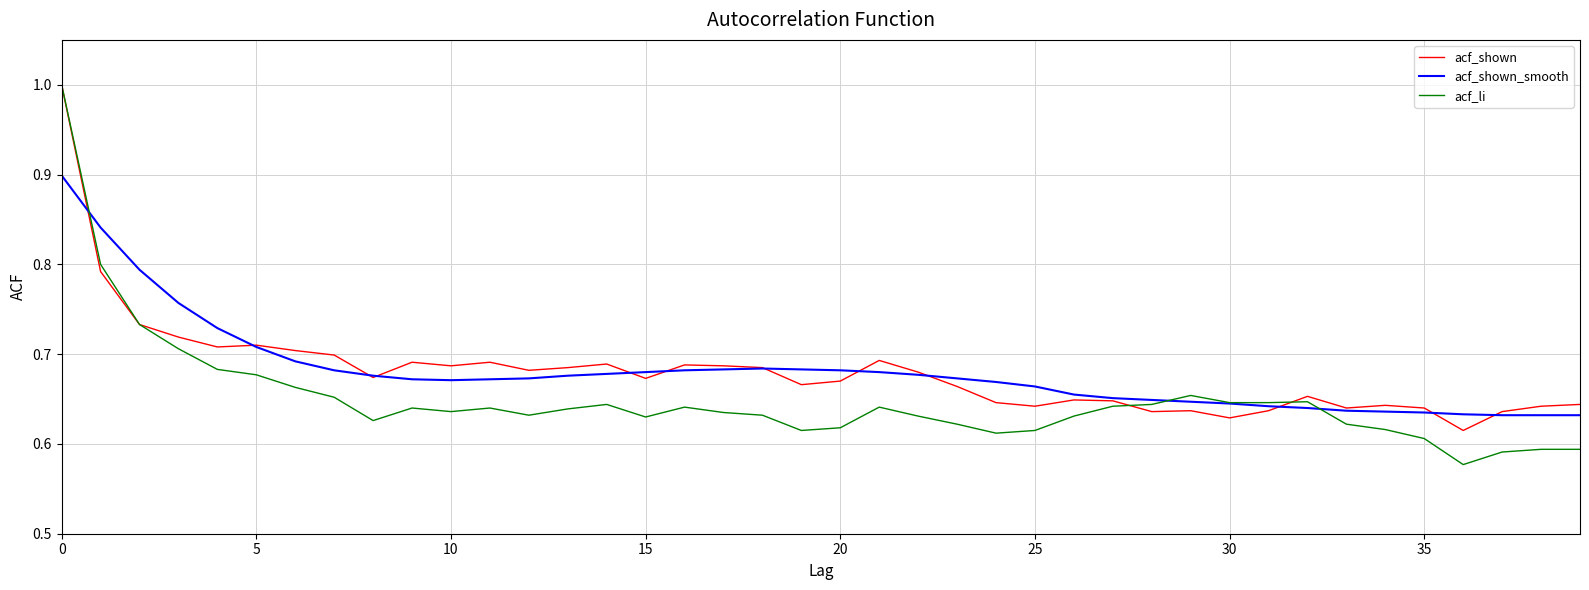

What is the sum of all acf_shown_smooth values?

27.2